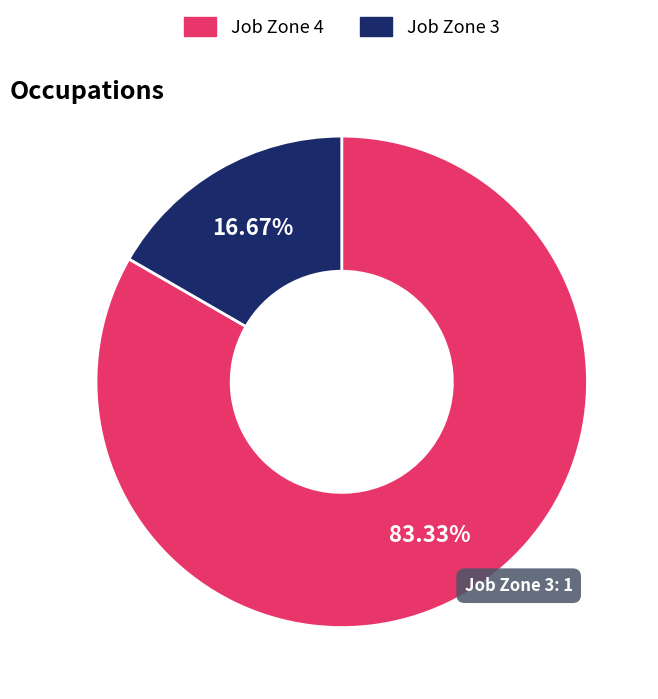

Rank the categories by value from lowest to highest.

Job Zone 3, Job Zone 4